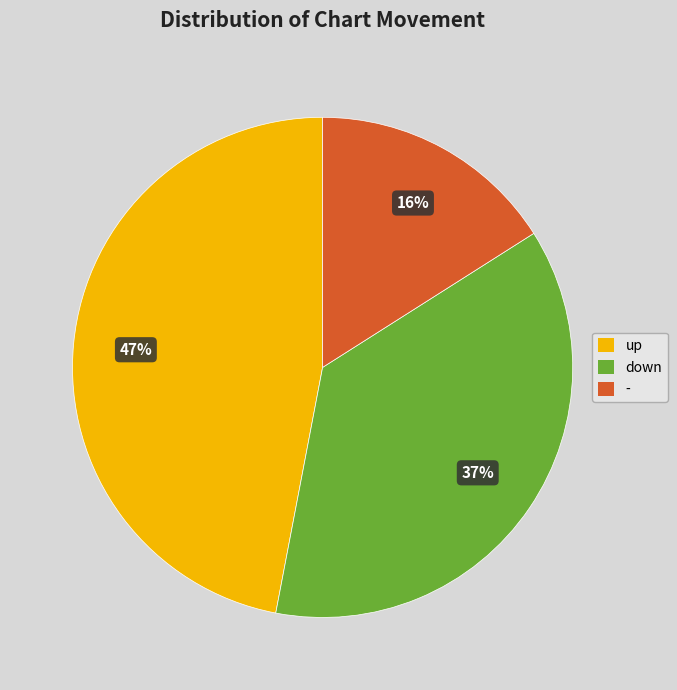

Between - and down, which is larger?

down